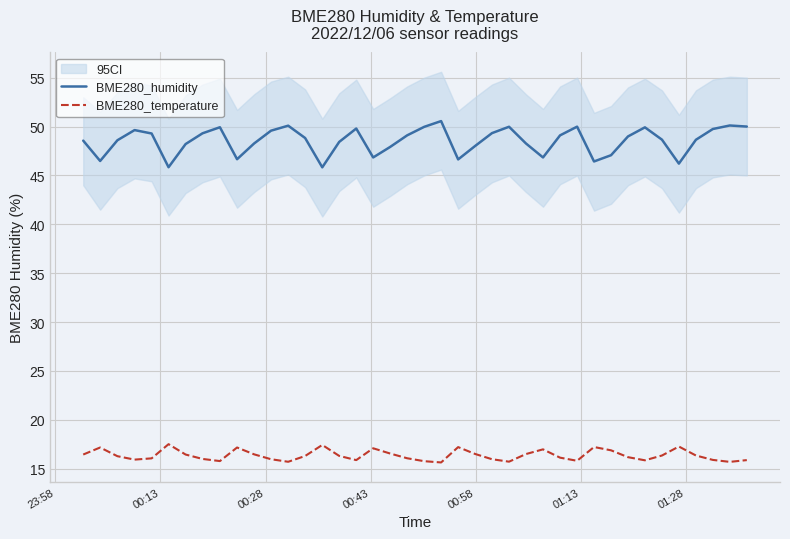

True or false: BME280_temperature and BME280_humidity intersect in this chart.

False